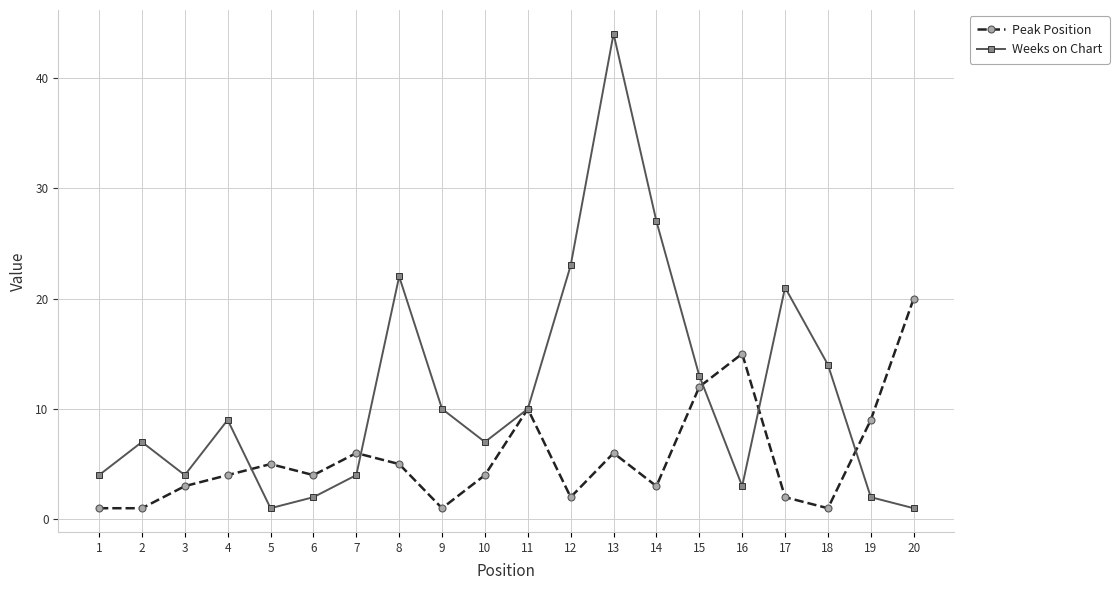

At which category does Weeks on Chart reach its first local peak?

2